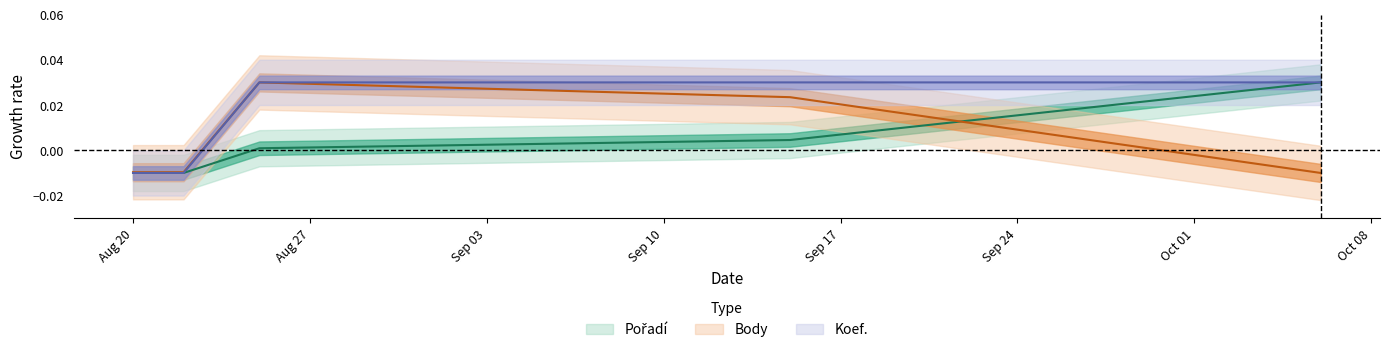

At which label does Body reach its peak?

2012-08-25